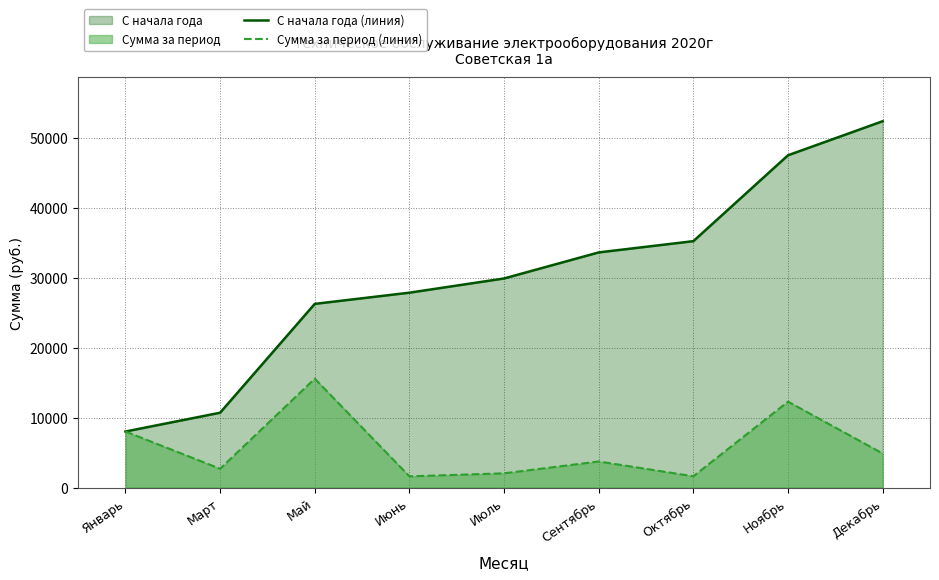

True or false: С начала года (линия) and Сумма за период (линия) intersect in this chart.

False